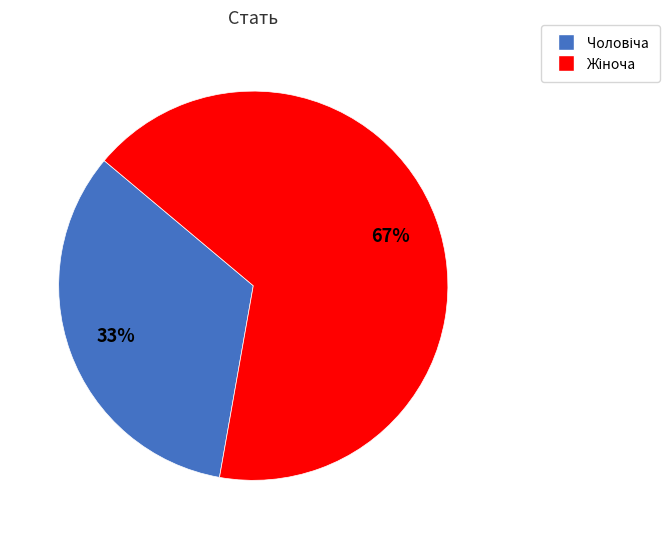

Does any single category account for the majority?

Yes